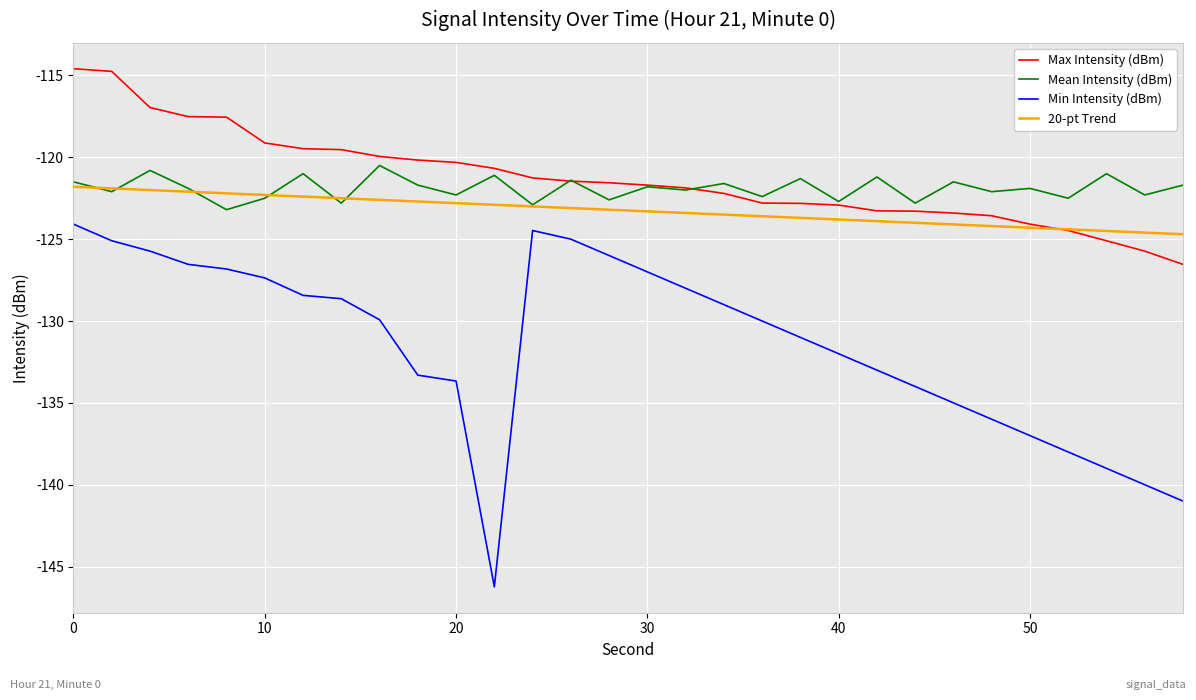

True or false: Max Intensity (dBm) and Min Intensity (dBm) cross at least once.

False